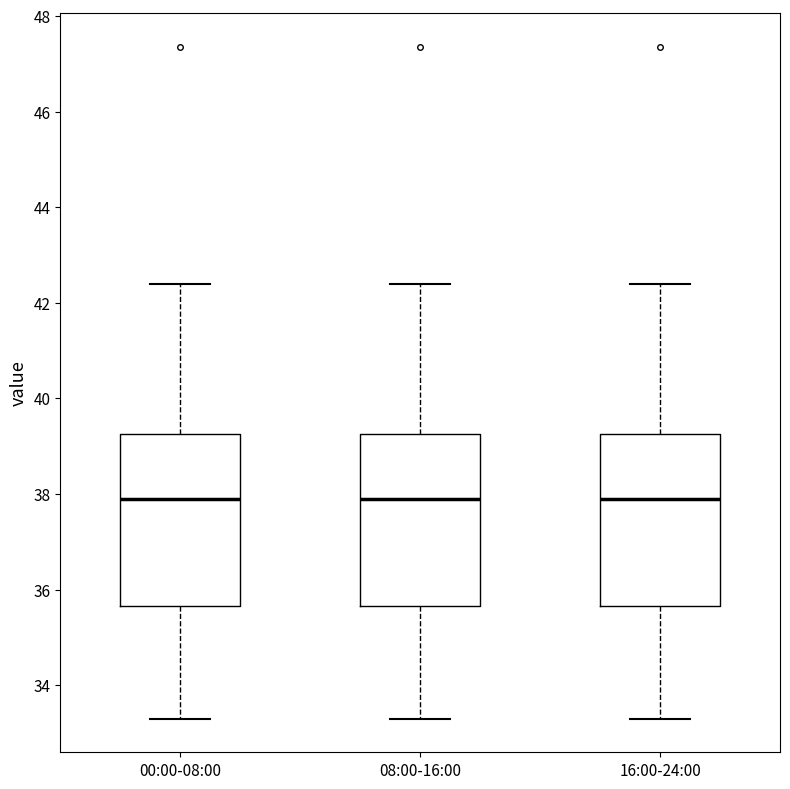

Reading left to right, read every box against the y-axis: the position of its median line, the range the box covers, and the ends of its whiskers. The values are not printed on the chart, so give them approximately, as read against the axis.

00:00-08:00: median 38.0, box 35.6 to 39.2, whiskers 33.4 to 42.4
08:00-16:00: median 38.0, box 35.6 to 39.2, whiskers 33.4 to 42.4
16:00-24:00: median 38.0, box 35.6 to 39.2, whiskers 33.4 to 42.4